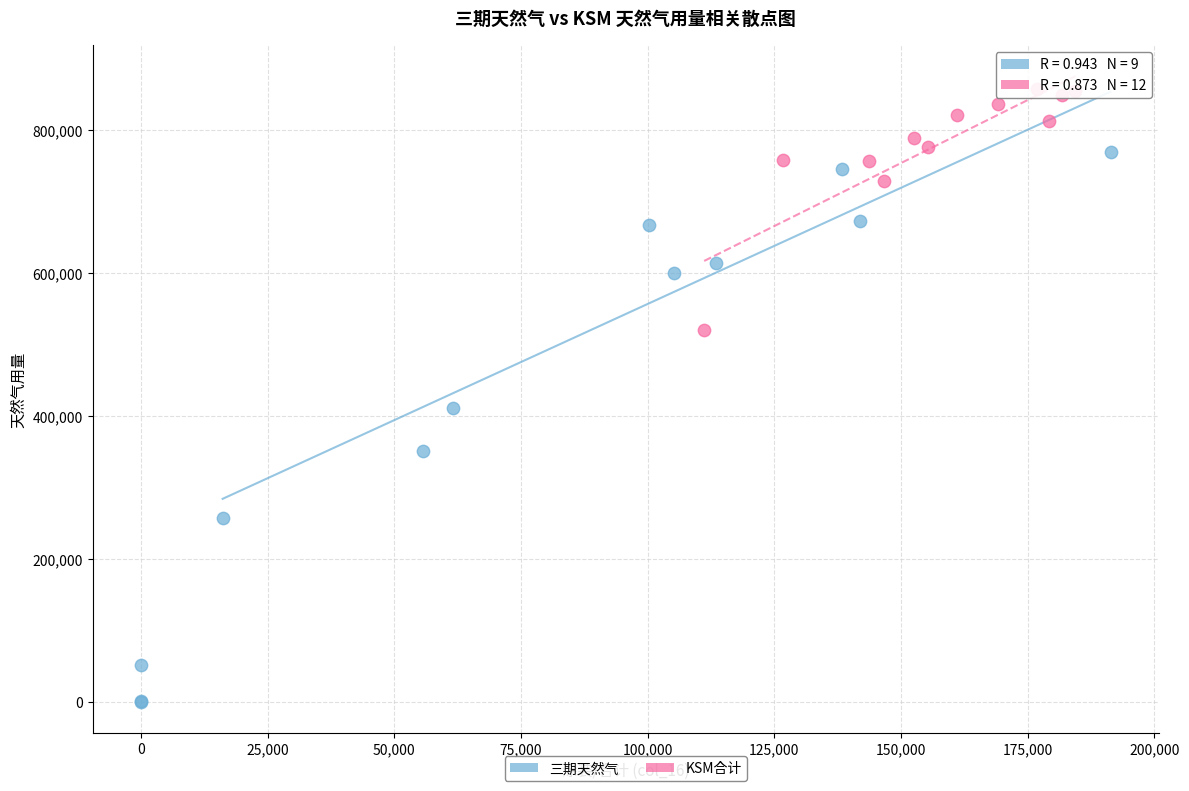

Which series contains the highest Y value?

KSM合计